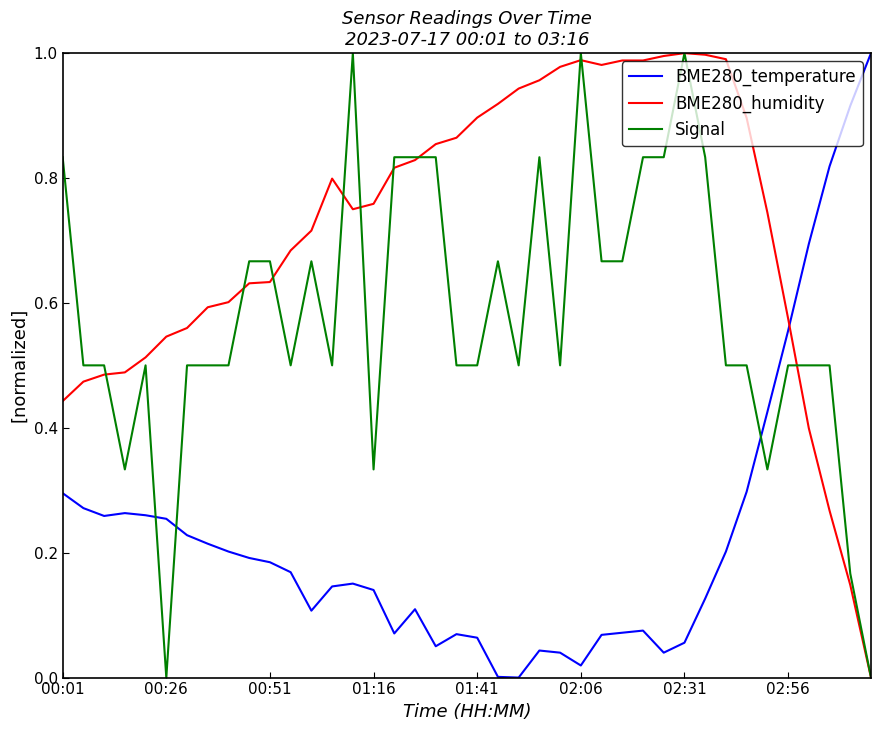

Which series has the largest total across all categories?

BME280_humidity